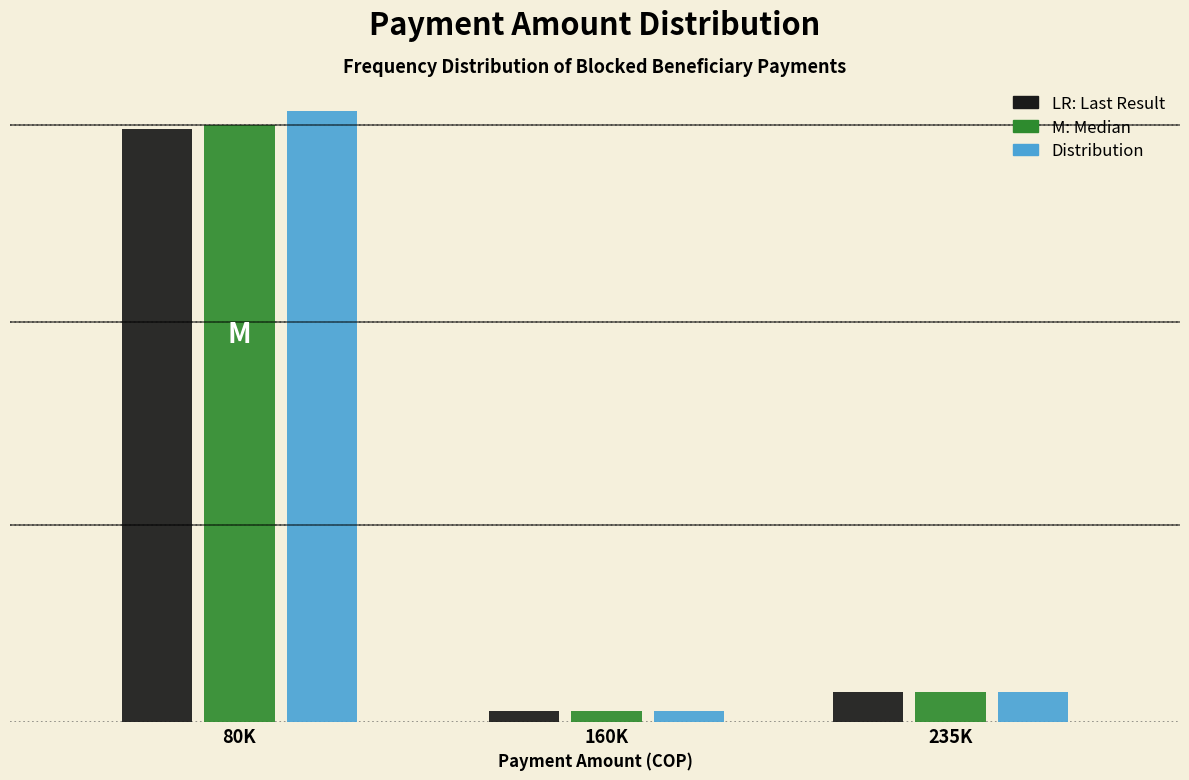

Are the bars horizontal?

No